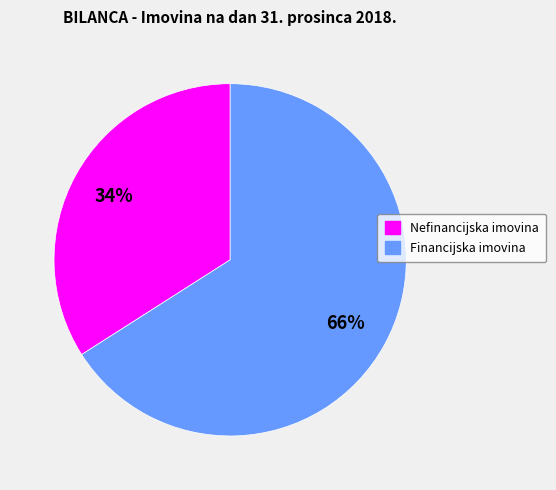

To the nearest percent, what is the difference between the largest and smallest slice percentages?

32%